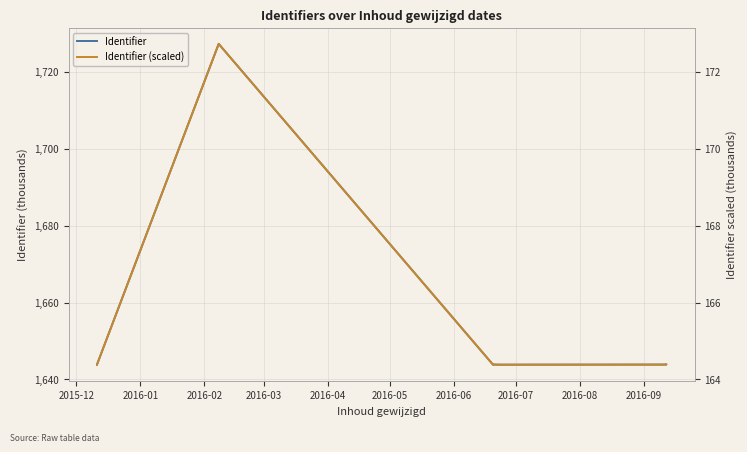

True or false: Identifier (scaled) and Identifier cross at least once.

False